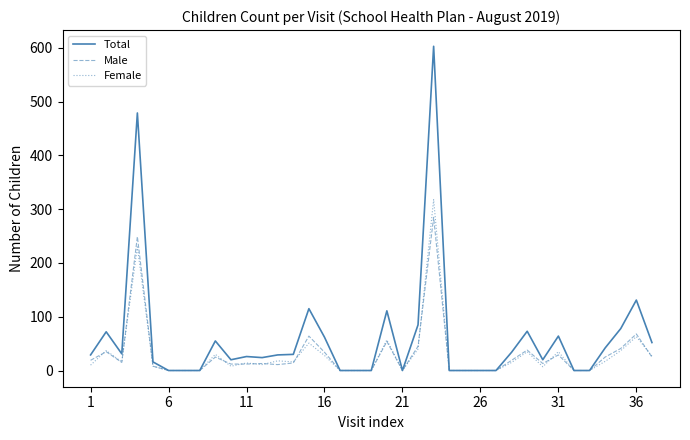

List the series in order of their peak value, highest first.

Total, Female, Male